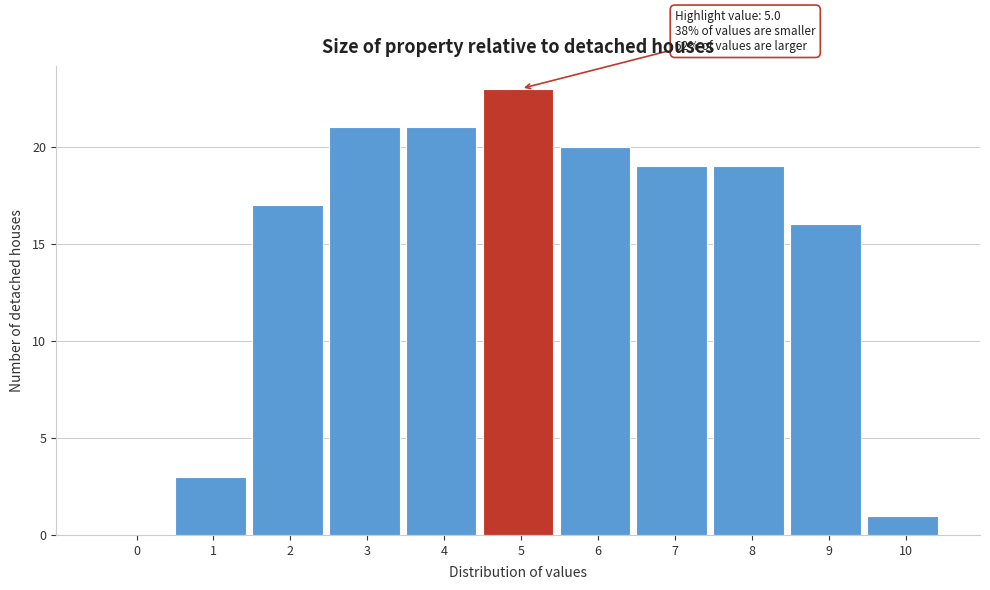

Reading left to right, what are all the values shown in this chart?

0=0	1=3	2=17	3=21	4=21	5=23	6=20	7=19	8=19	9=16	10=1